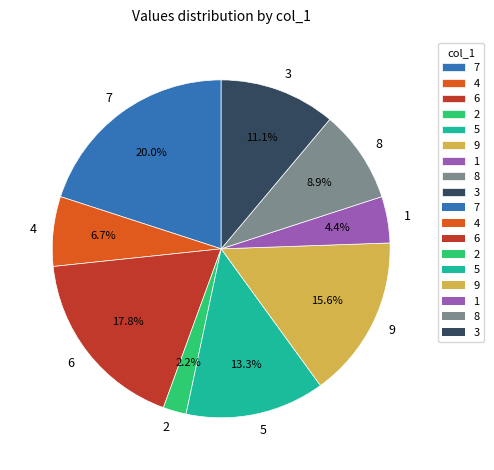

Does 4 represent more than half of the total?

No